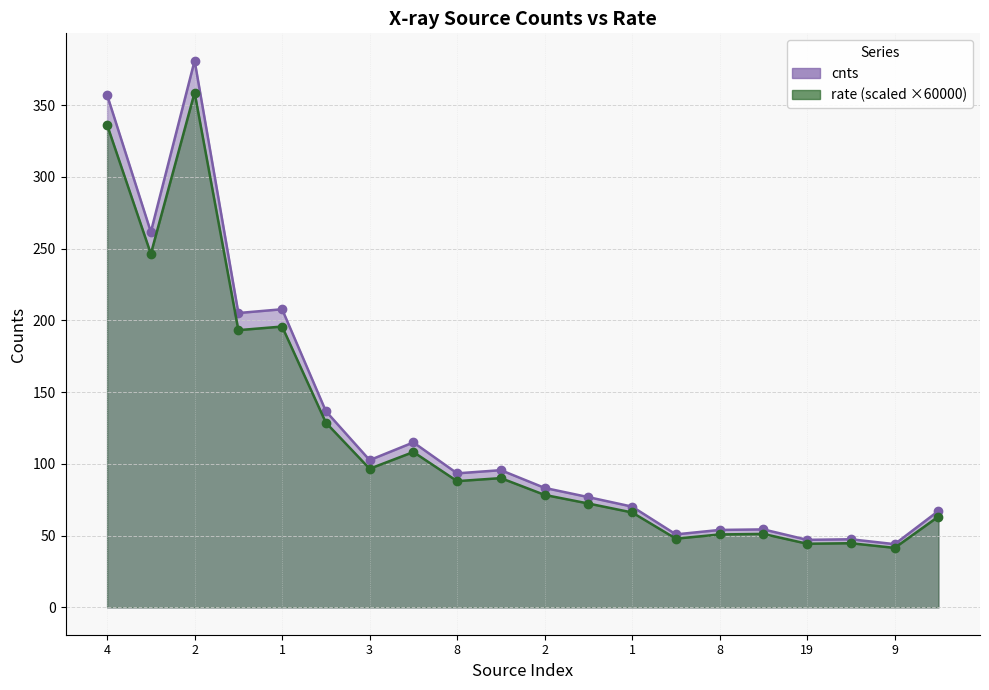

The cnts series shows 83.2 at 2. True or false?

True